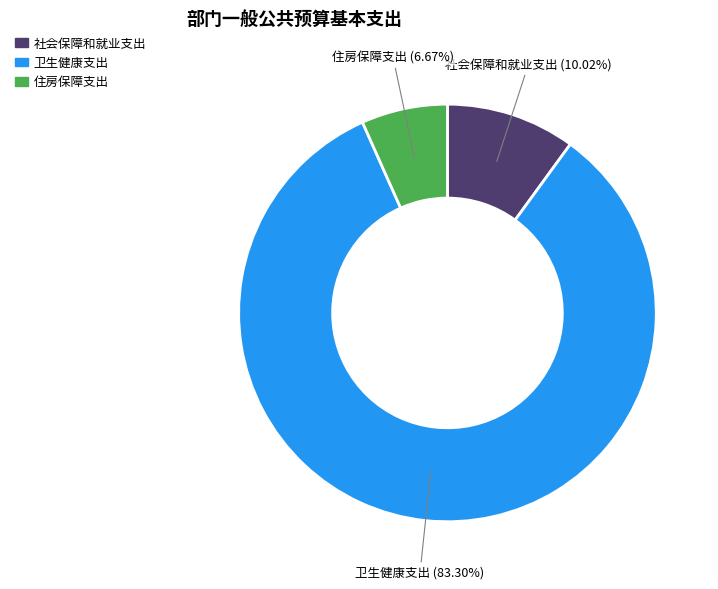

Does 社会保障和就业支出 represent more than half of the total?

No